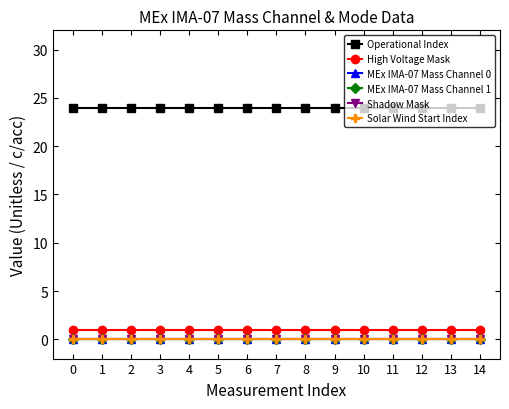

How many lines are shown in the chart?

6